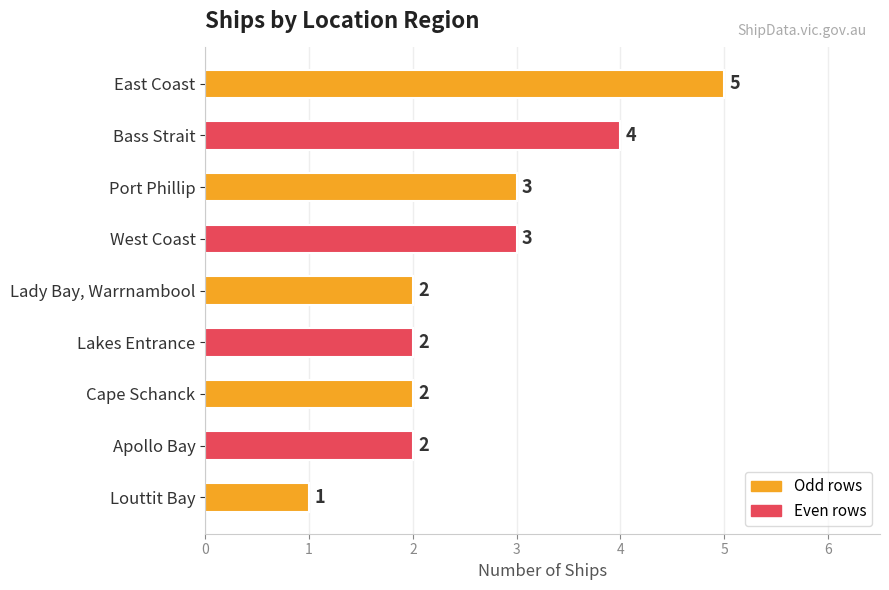

The chart shows a value of 2 at Apollo Bay. True or false?

True